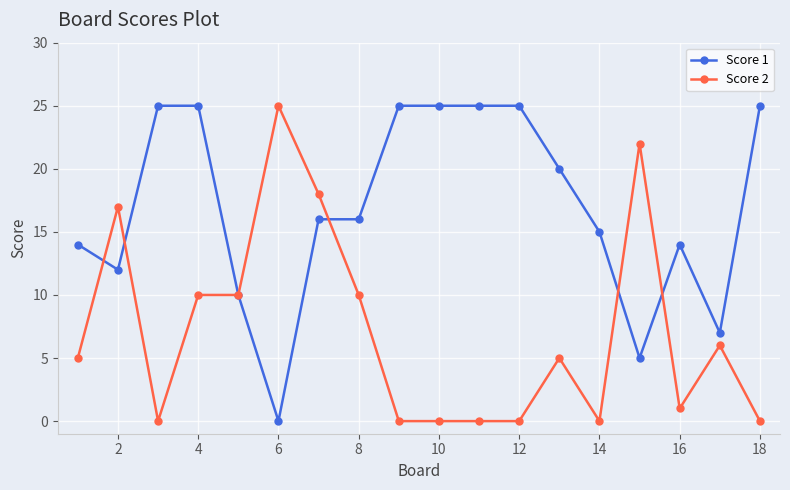

How many categories are shown in the chart?

18